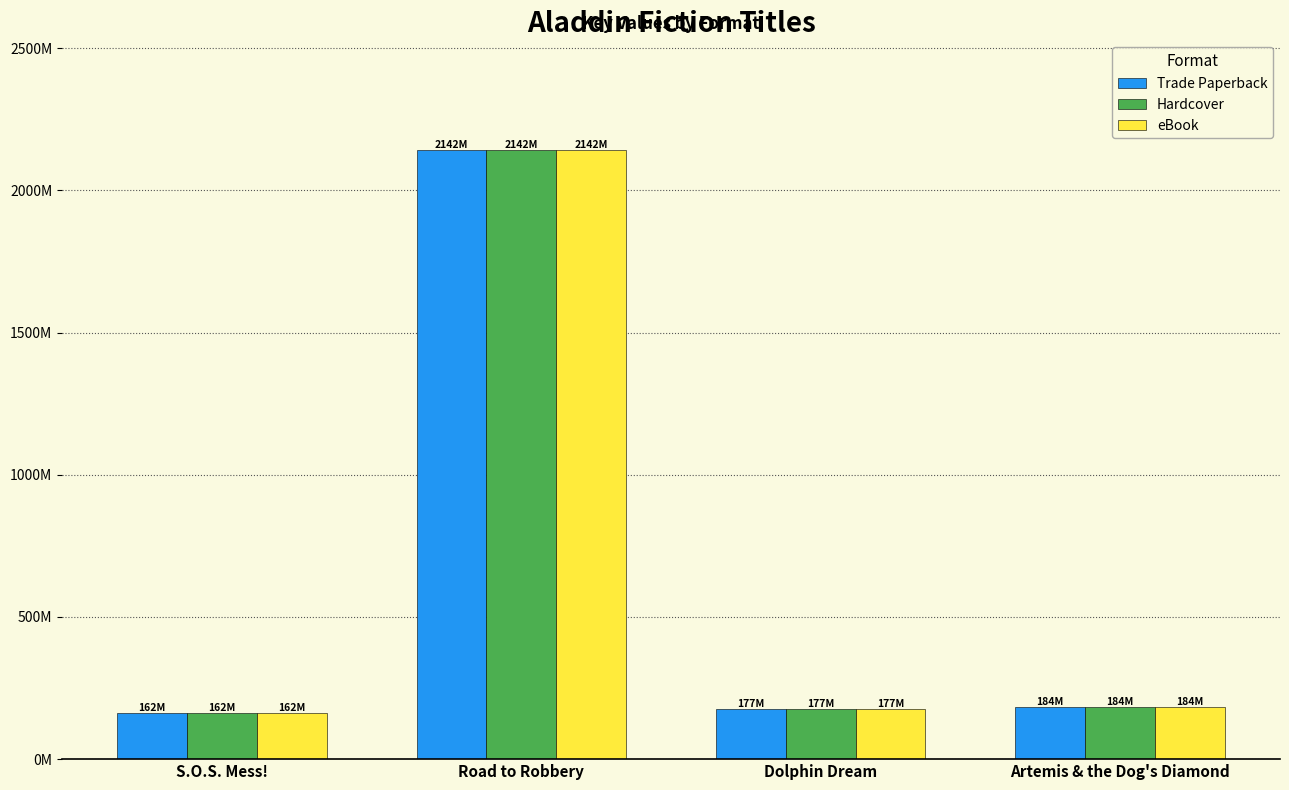

What position from the right is Dolphin Dream?

2